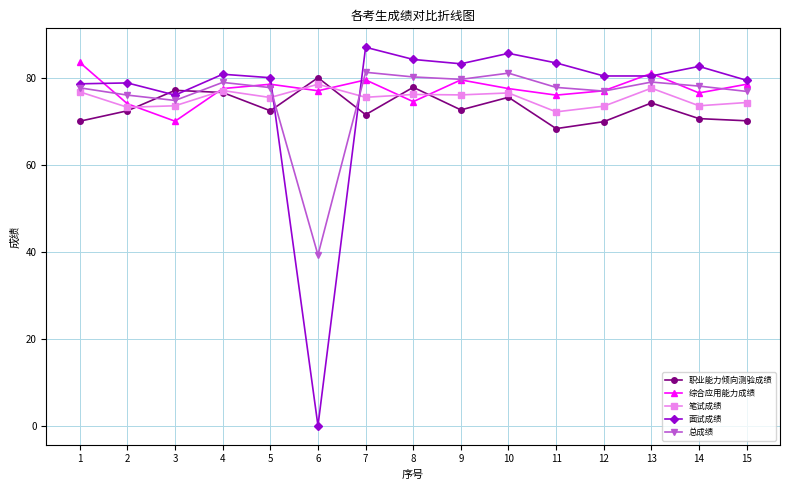

True or false: 职业能力倾向测验成绩 has more than 1 interior local peaks.

True